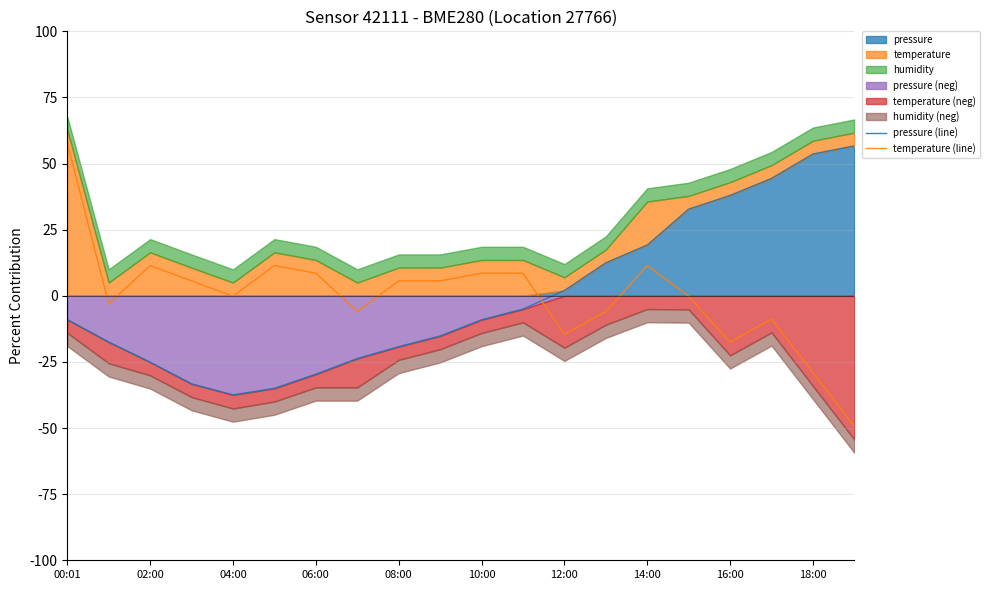

How many interior local valleys does the temperature (line) series have?

5